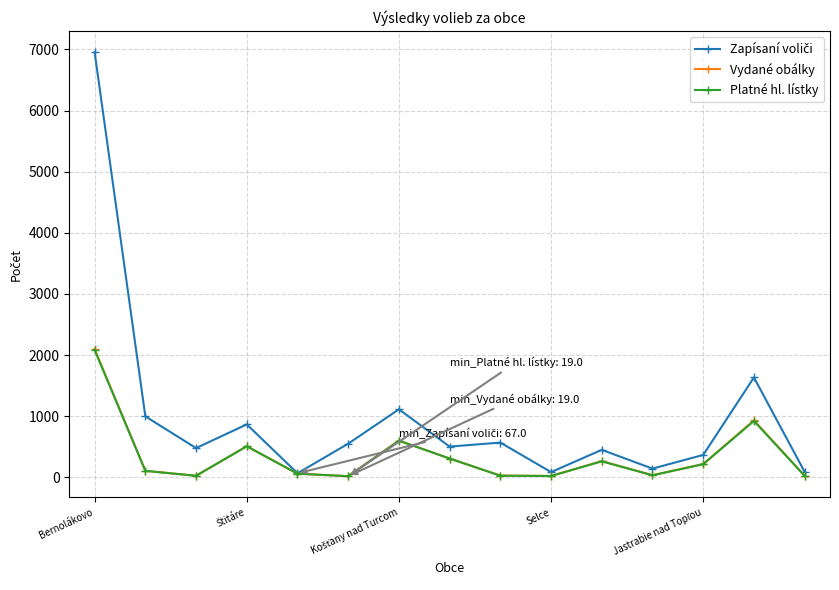

What is the greatest value displayed?

6953